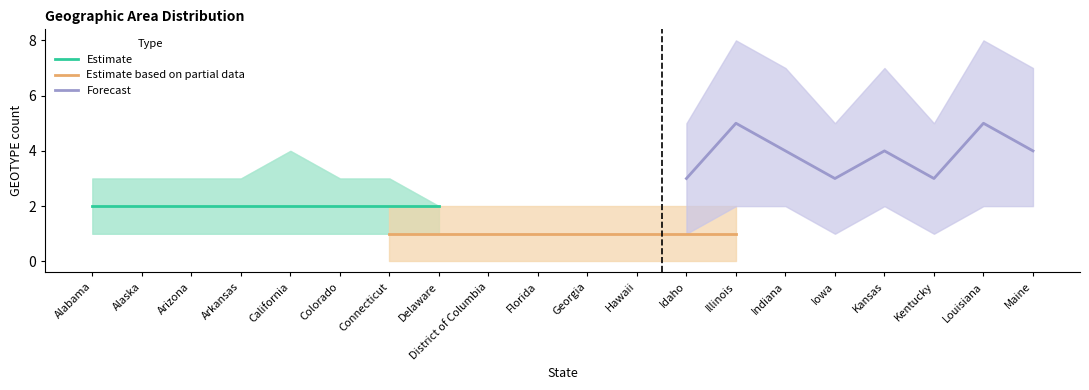

What is the maximum value for Estimate?

2